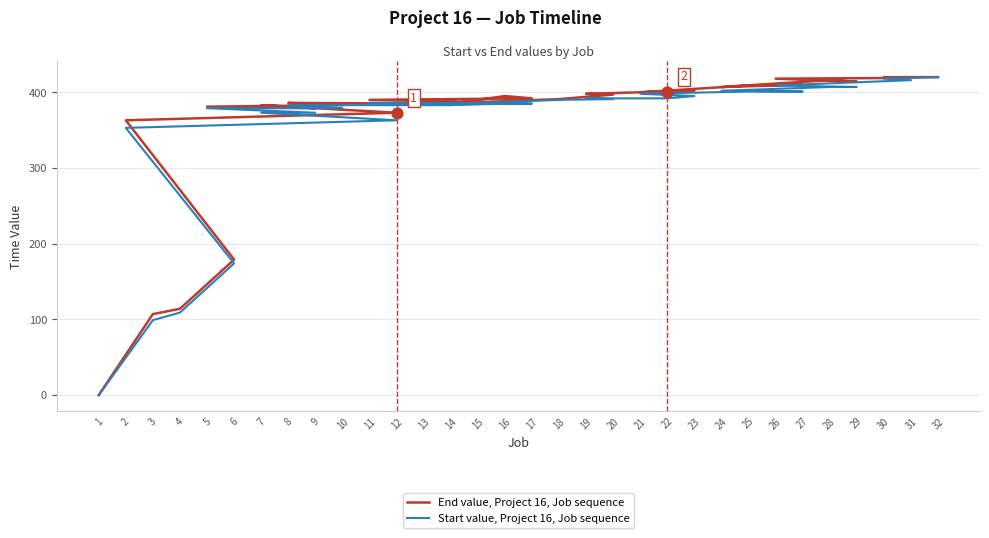

Which series has the largest total across all categories?

End value, Project 16, Job sequence